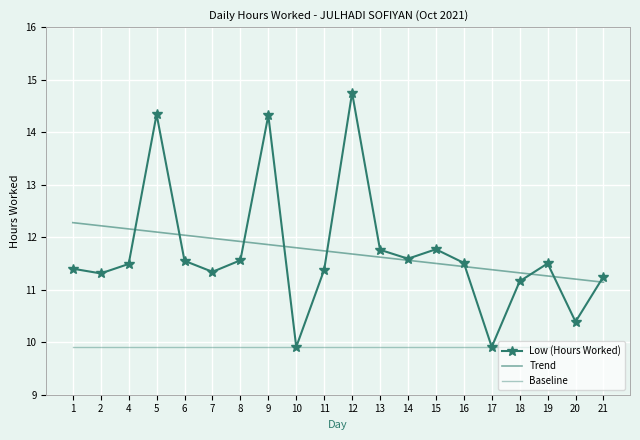

What is the total value across all series at 12?

36.3